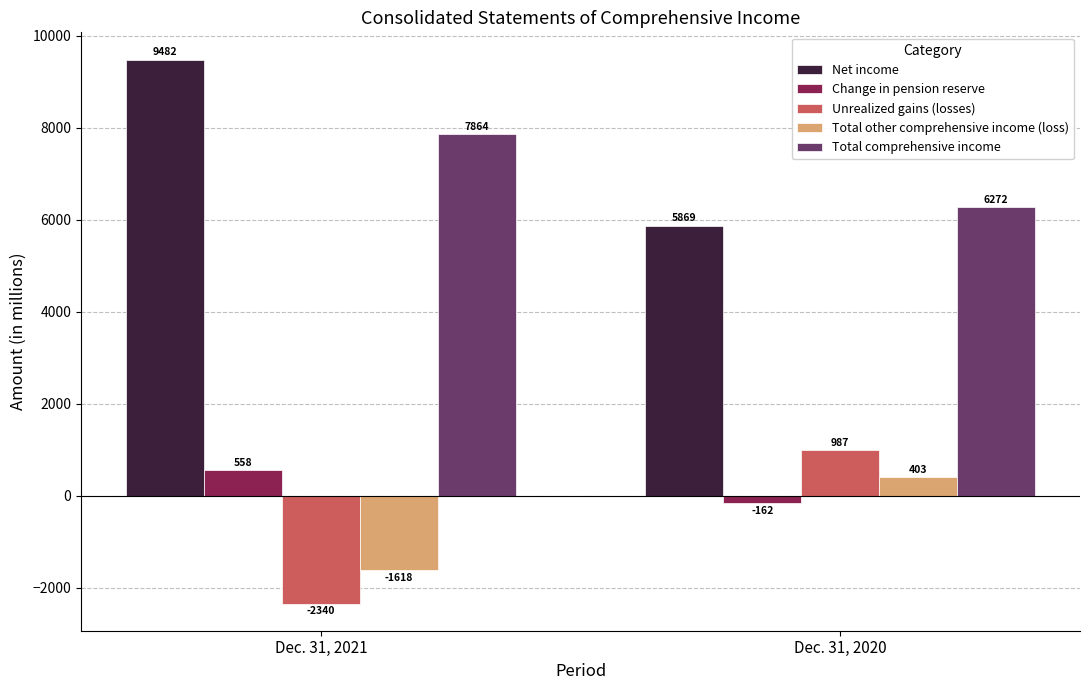

What are all the series names shown in the legend?

Net income, Change in pension reserve, Unrealized gains (losses), Total other comprehensive income (loss), Total comprehensive income